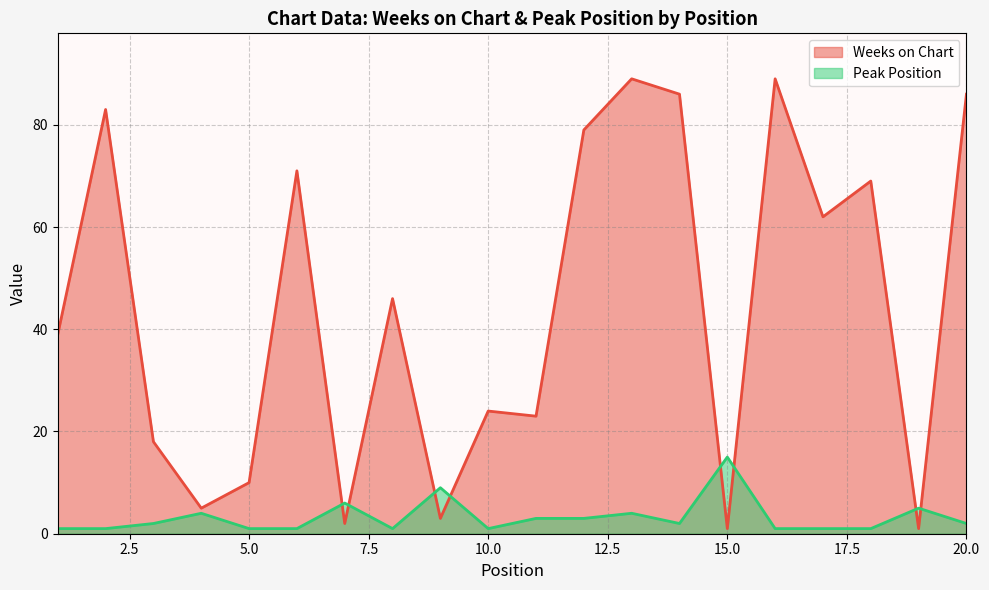

What is the difference between the maximum and minimum values in the Weeks on Chart series?

88